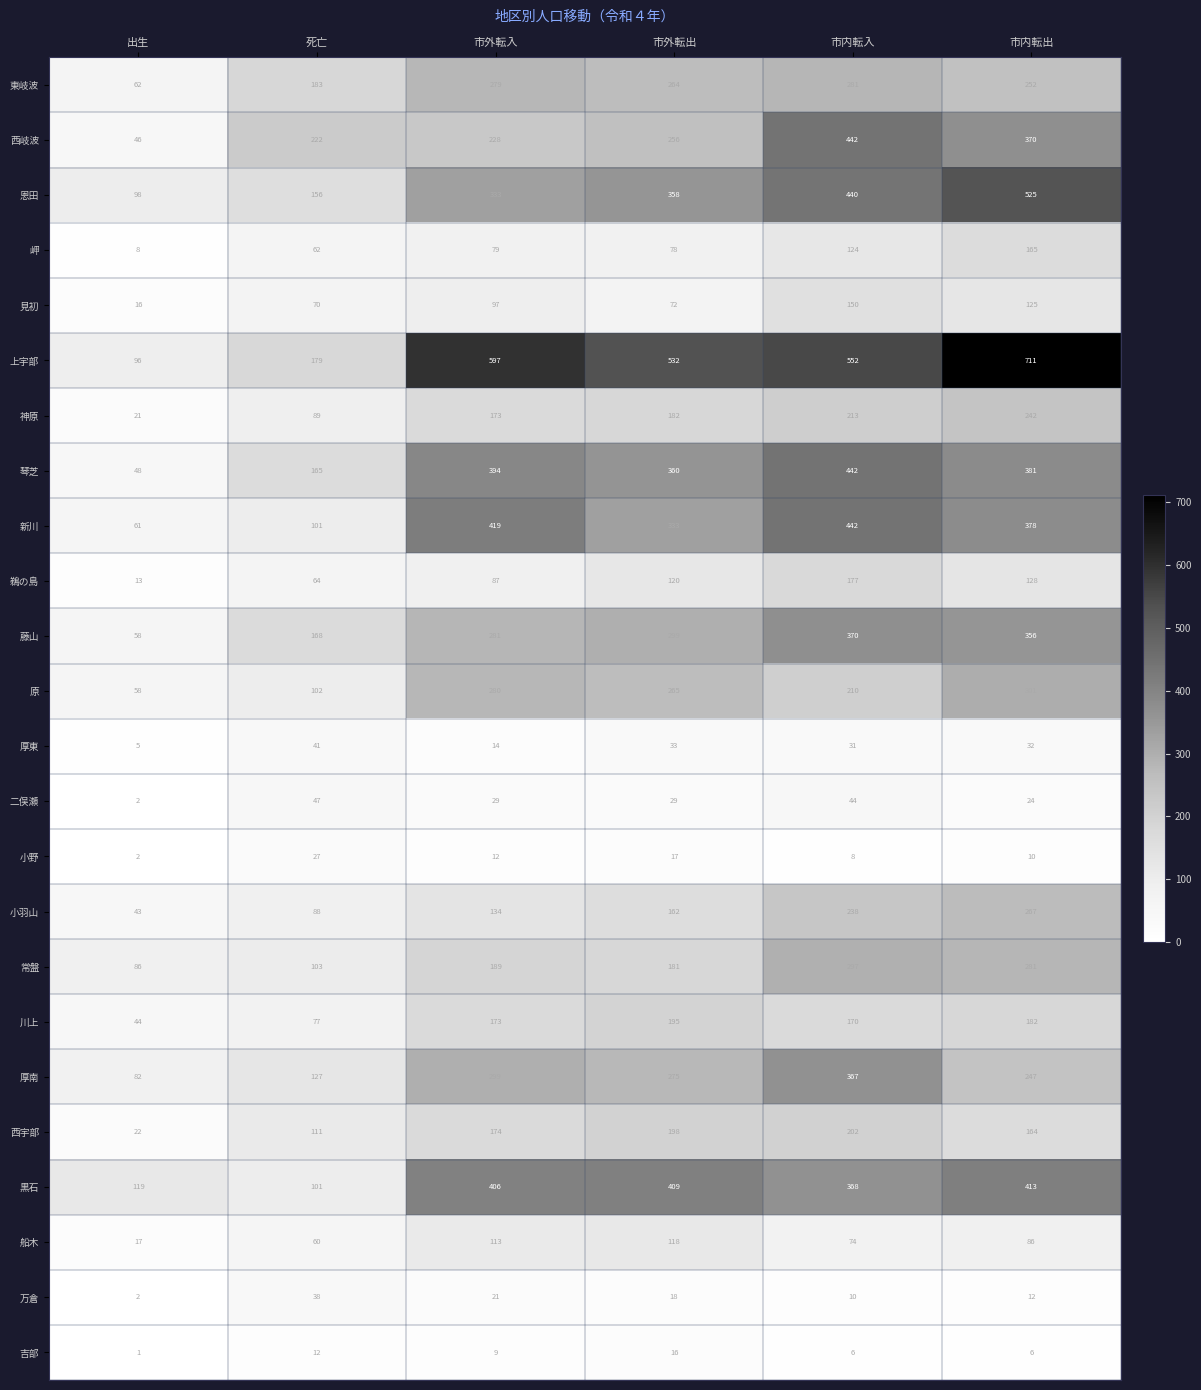

At 市内転出, list the series in order from largest to smallest.

上宇部, 恩田, 黒石, 琴芝, 新川, 西岐波, 藤山, 原, 常盤, 小羽山, 東岐波, 厚南, 神原, 川上, 岬, 西宇部, 鵜の島, 見初, 船木, 厚東, 二俣瀬, 万倉, 小野, 吉部